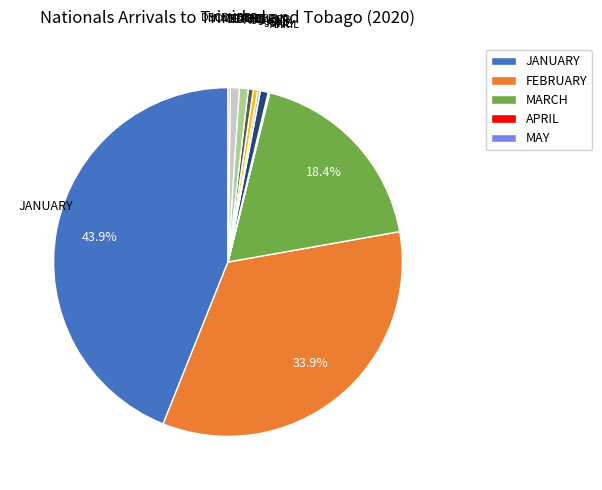

Is there a majority slice in this chart?

No